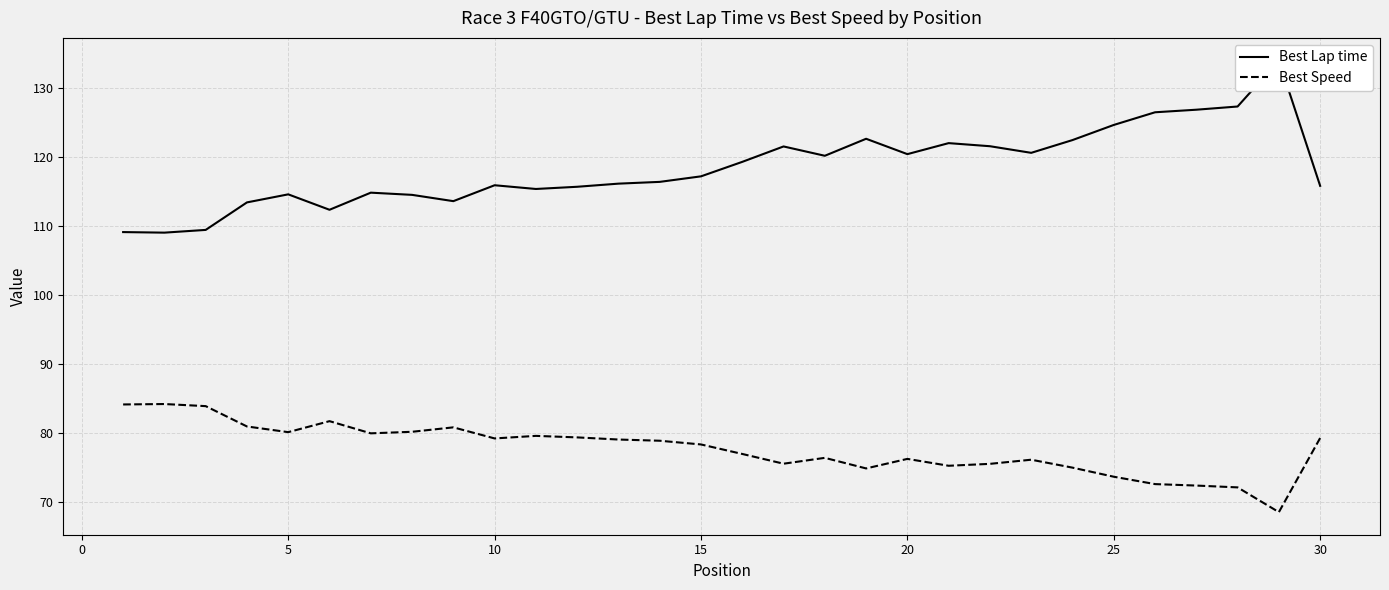

The Best Speed series shows 79.2 at 10. True or false?

True